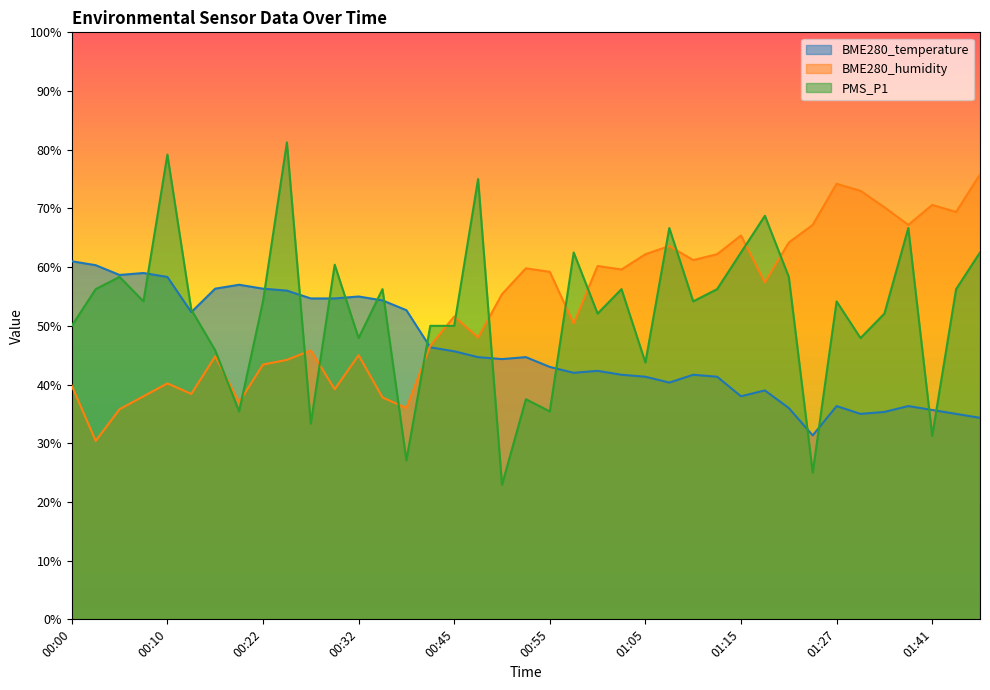

Where do BME280_temperature and BME280_humidity first cross each other?

00:37 and 00:42